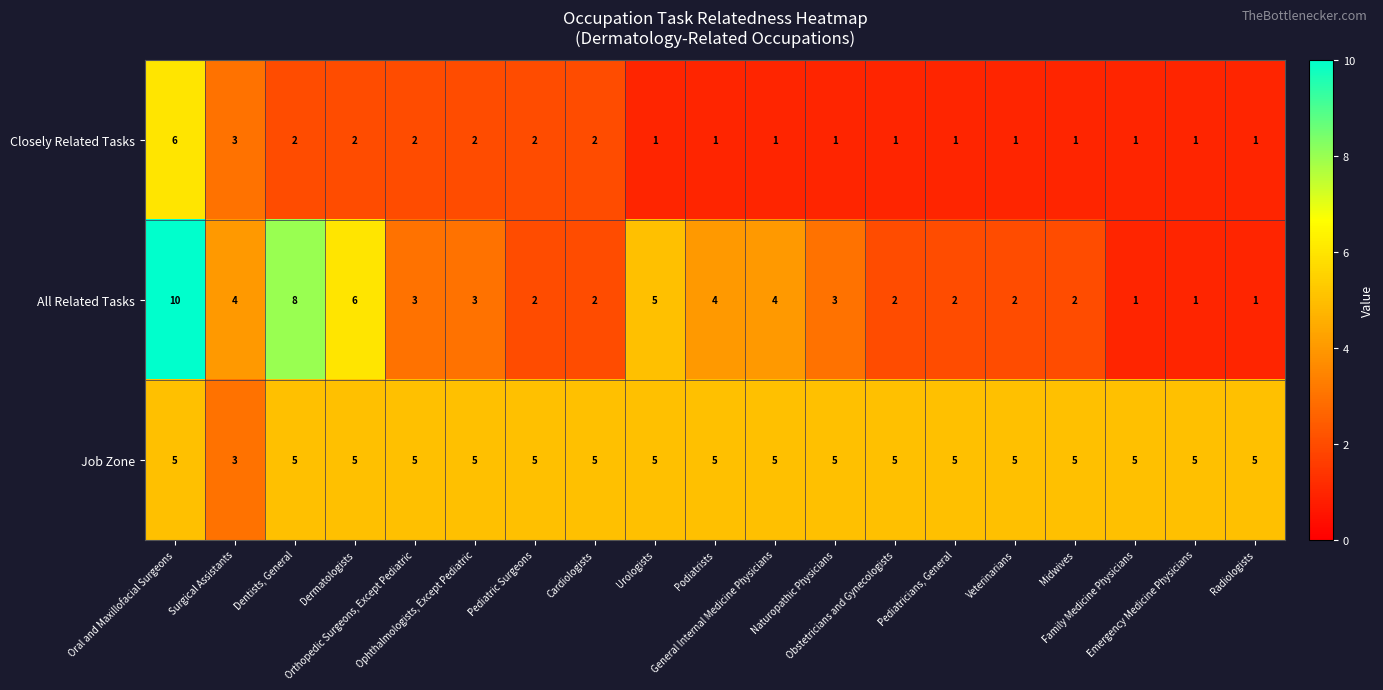

What is the greatest value displayed?

10